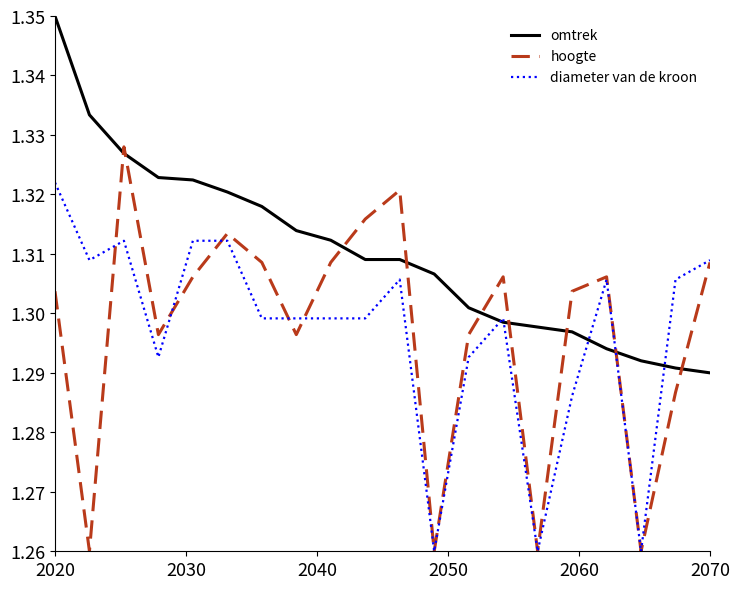

How many hoogte values are between 1 and 2?

20